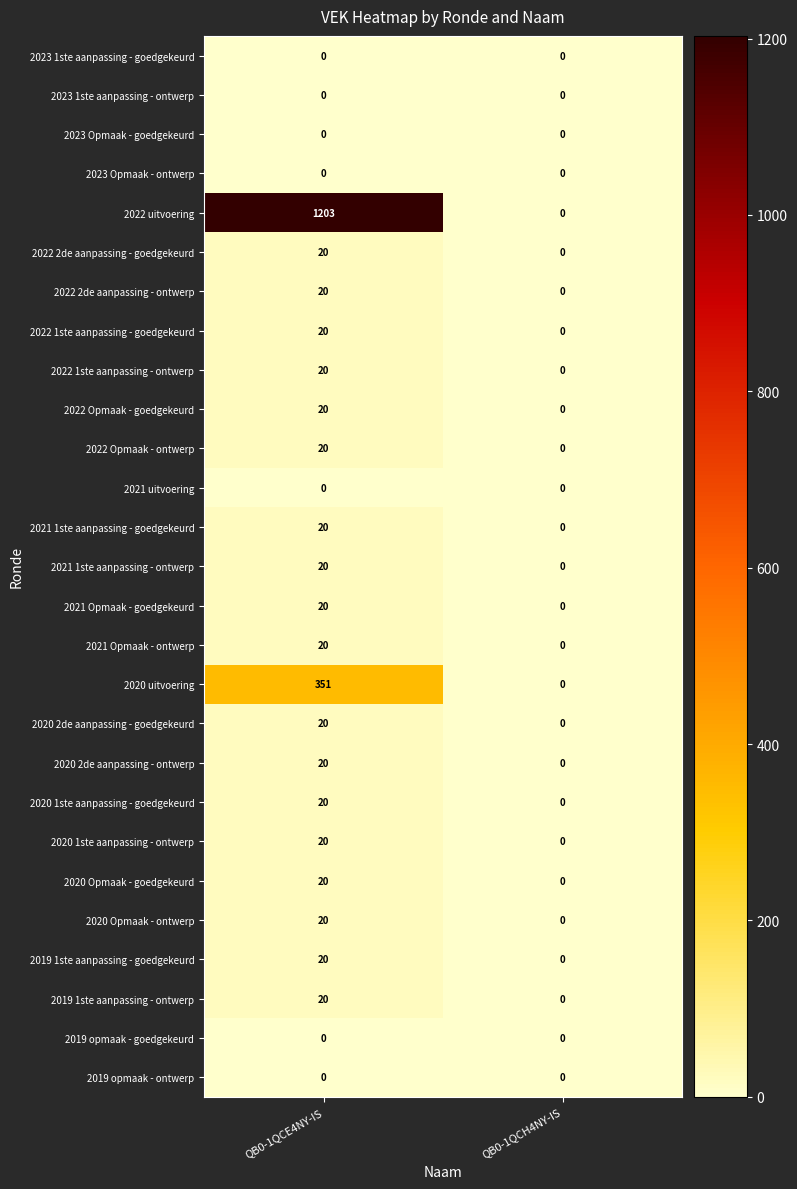

Which category has the highest value across all series?

QB0-1QCE4NY-IS